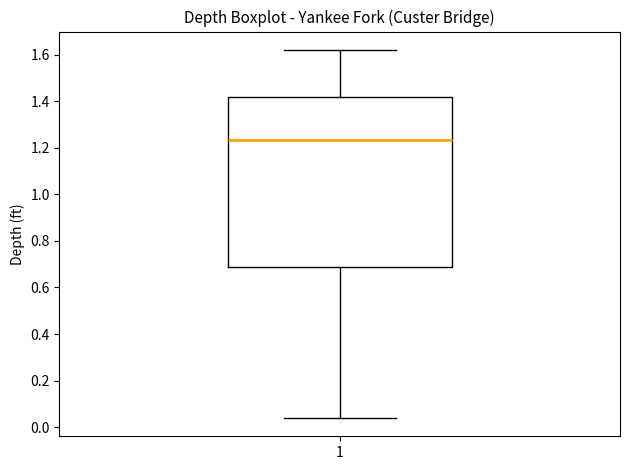

Where does the median line of the box at x = 1 sit on the y-axis? The values are not printed on the chart, so give them approximately, as read against the axis.

1.24